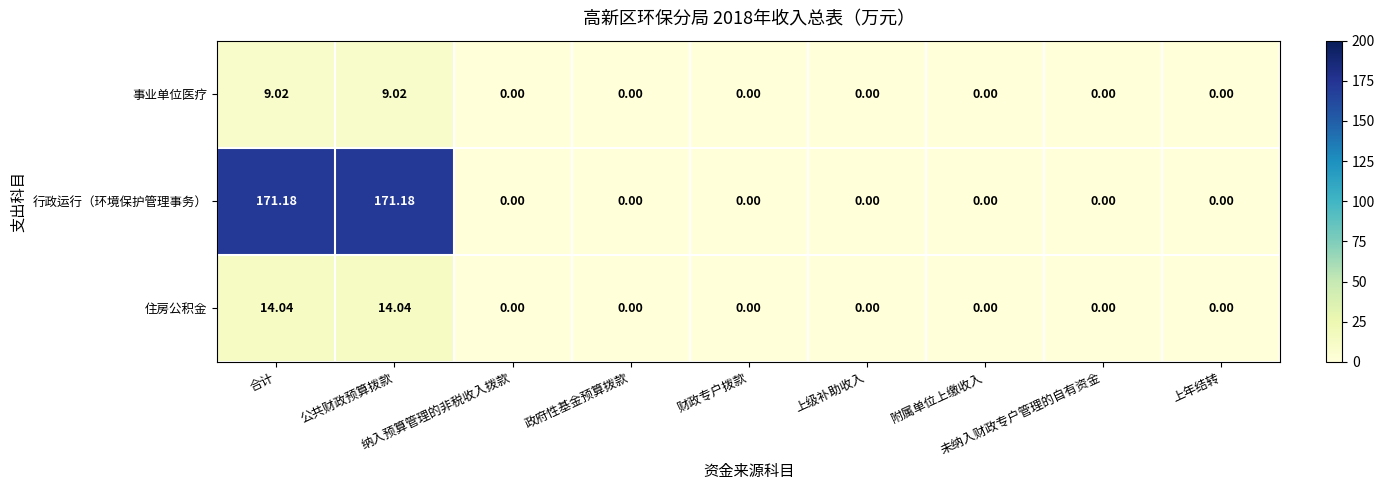

Rank the series by their maximum value, from lowest to highest.

事业单位医疗, 住房公积金, 行政运行（环境保护管理事务）